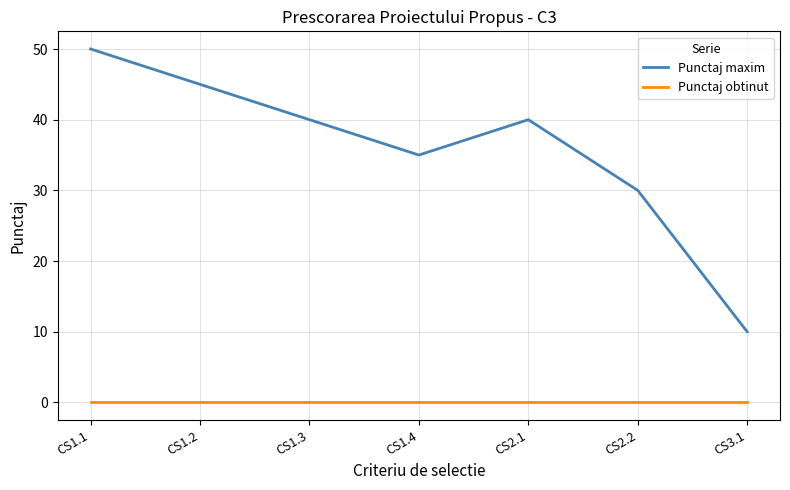

True or false: Punctaj maxim has a value of 41 at CS2.2.

False